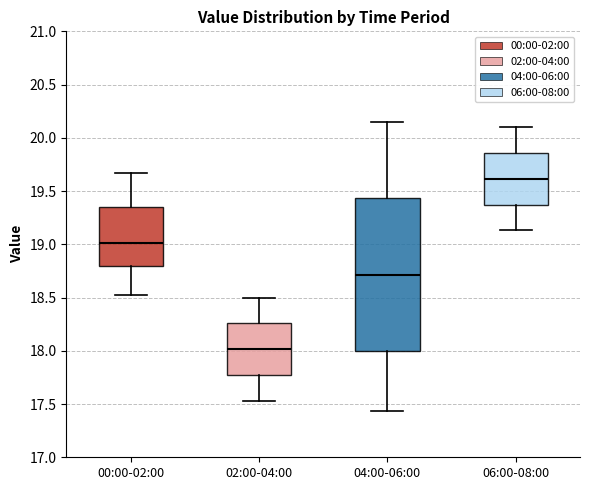

Reading left to right, transcribe this box plot: for each box, give where its median line is, the range the box spans, and where its two whiskers end, as read against the y-axis. The values are not printed on the chart, so give them approximately, as read against the axis.

00:00-02:00: median 19.00, box 18.80 to 19.35, whiskers 18.50 to 19.65
02:00-04:00: median 18.00, box 17.75 to 18.25, whiskers 17.55 to 18.50
04:00-06:00: median 18.70, box 18.00 to 19.45, whiskers 17.45 to 20.15
06:00-08:00: median 19.60, box 19.35 to 19.85, whiskers 19.15 to 20.10